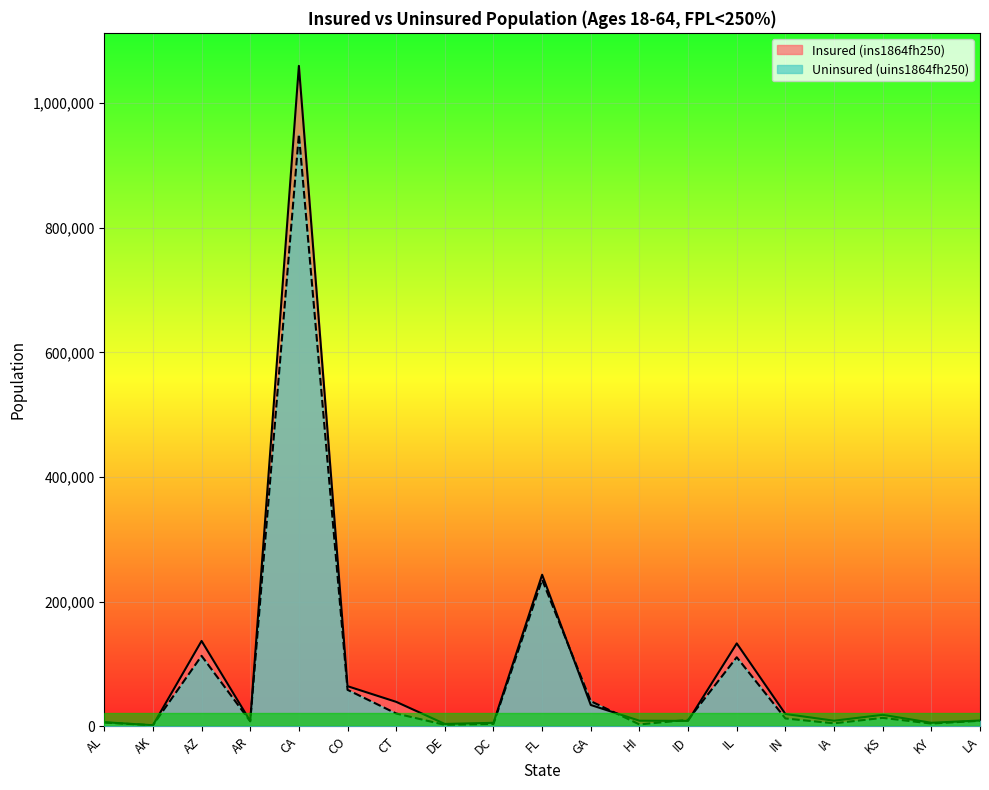

What is the label of the 7th point from the right?

ID